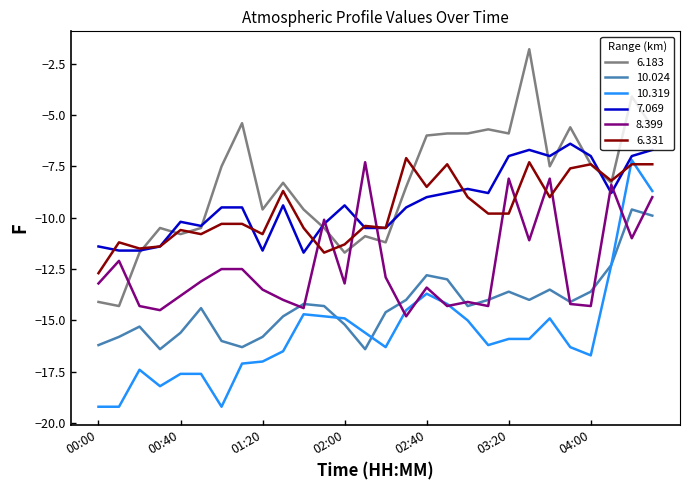

What is the smallest value displayed?

-19.2